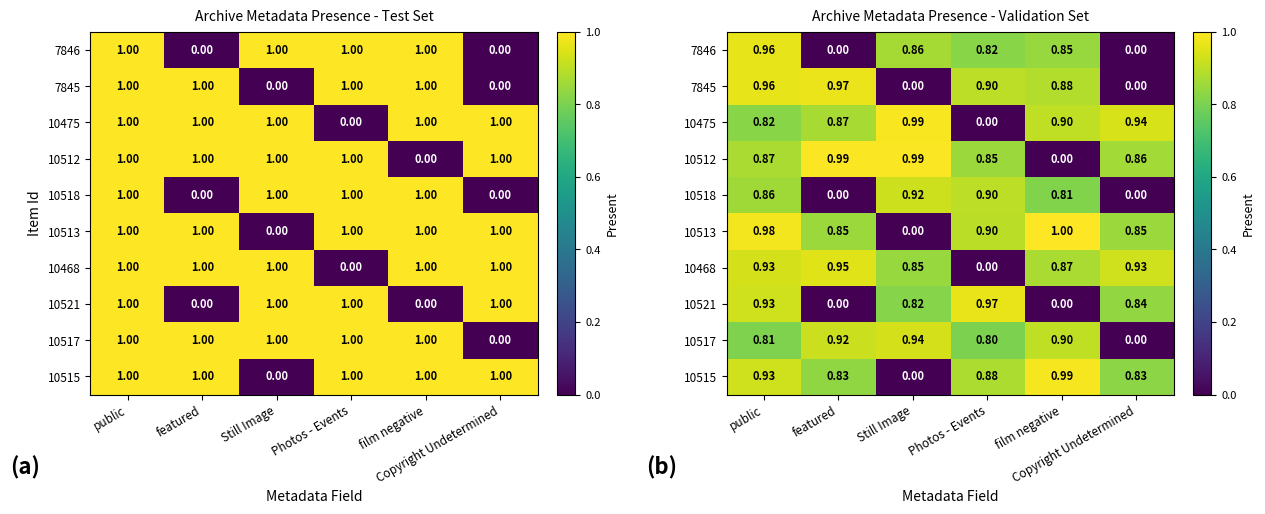

At which category is the sum across all series the highest?

public